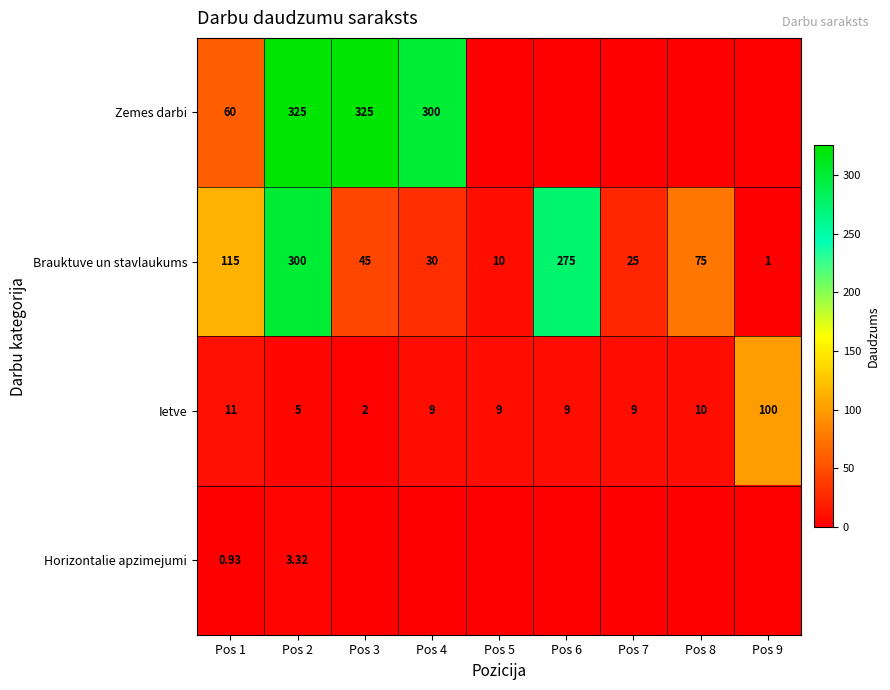

Is the value of Brauktuve un stavlaukums at Pos 3 greater than the value of Horizontalie apzimejumi at Pos 2?

Yes